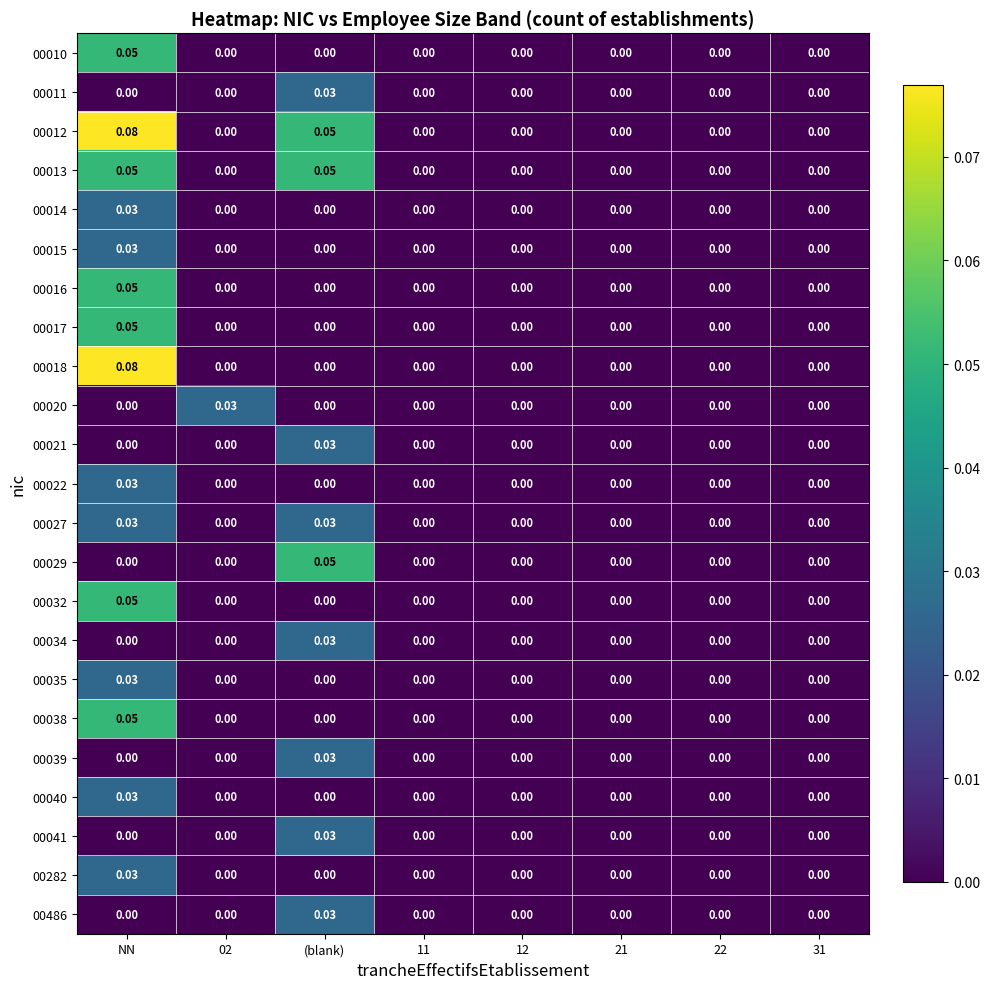

Which label corresponds to the largest value in the chart?

NN